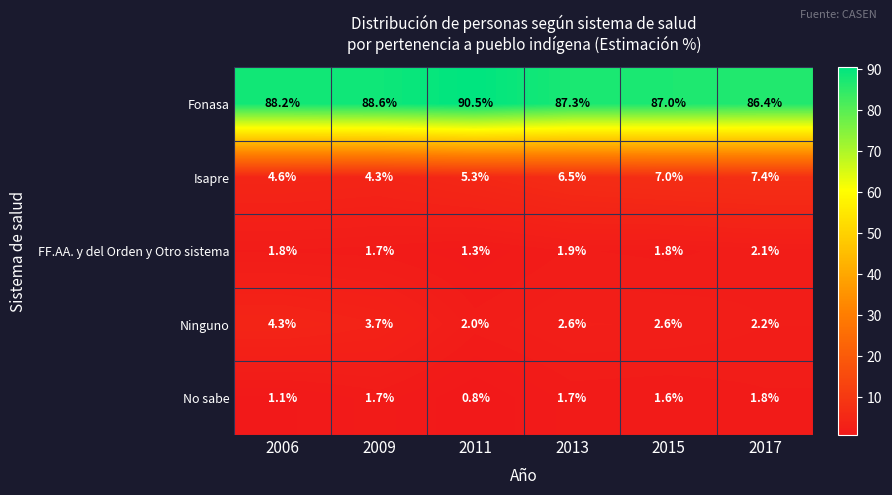

At which label is No sabe closest to 1?

2006